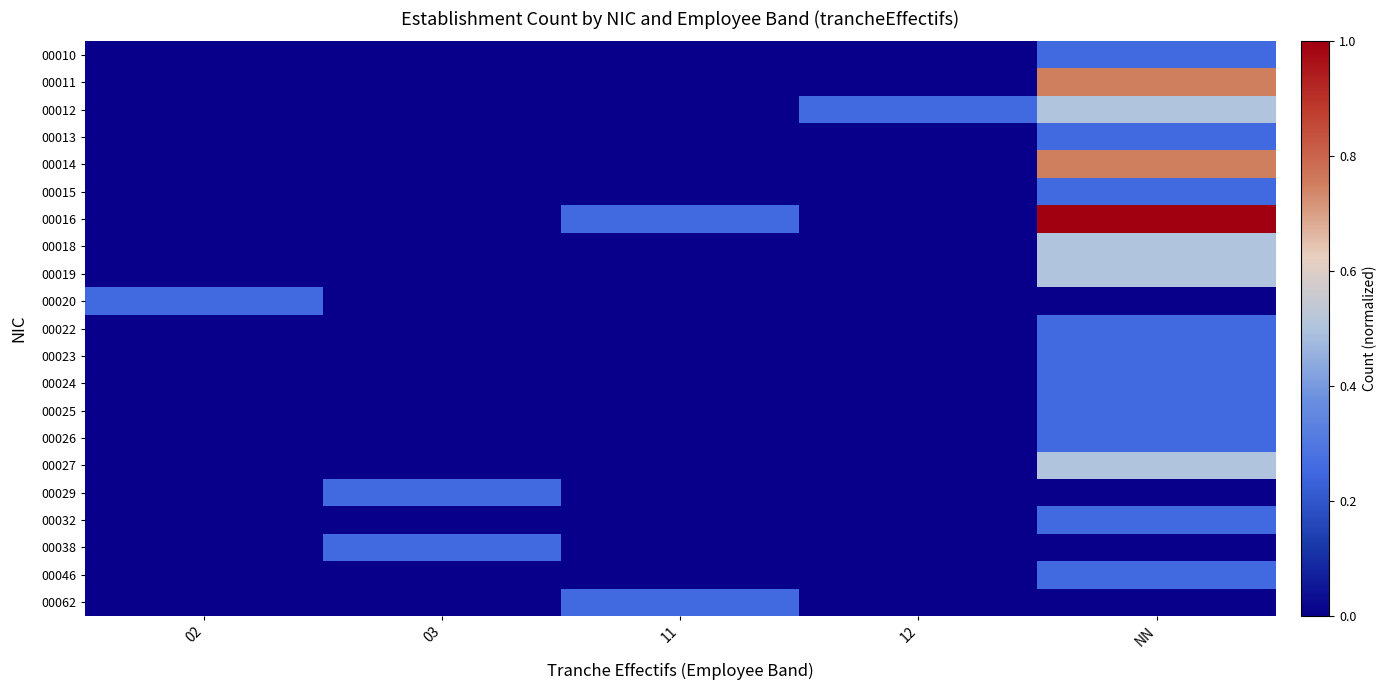

What is the maximum value shown in the chart?

1.0